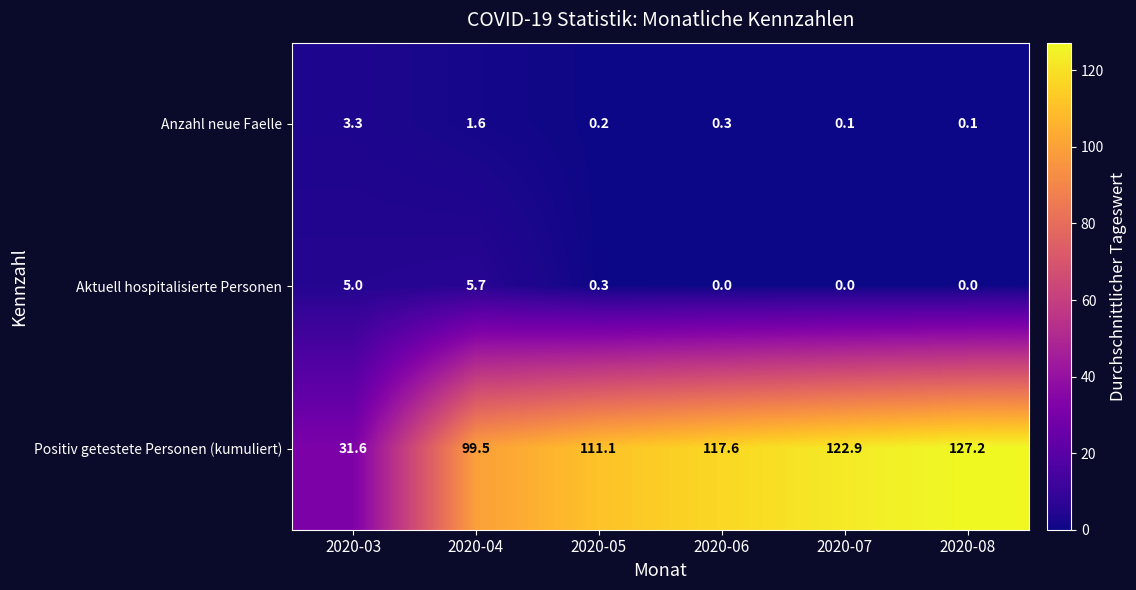

True or false: Anzahl neue Faelle has a value of 0.2 at 2020-06.

False